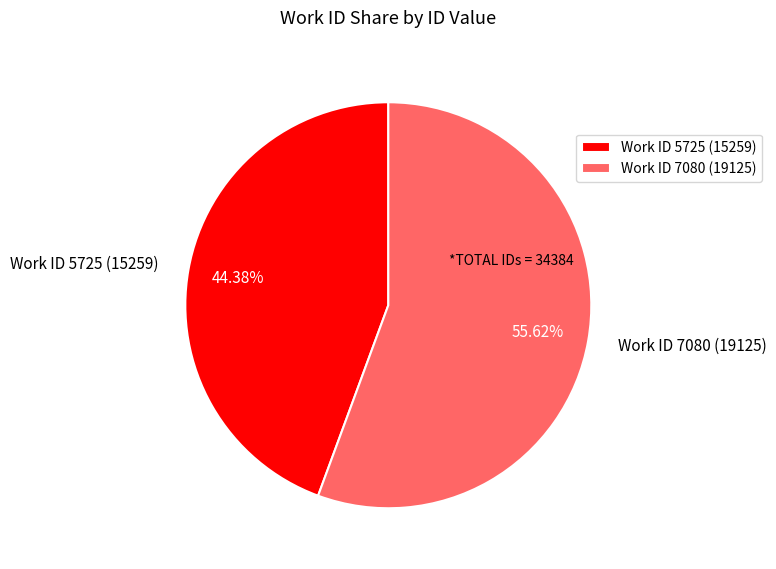

Which category accounts for the majority?

Work ID 7080 (19125)